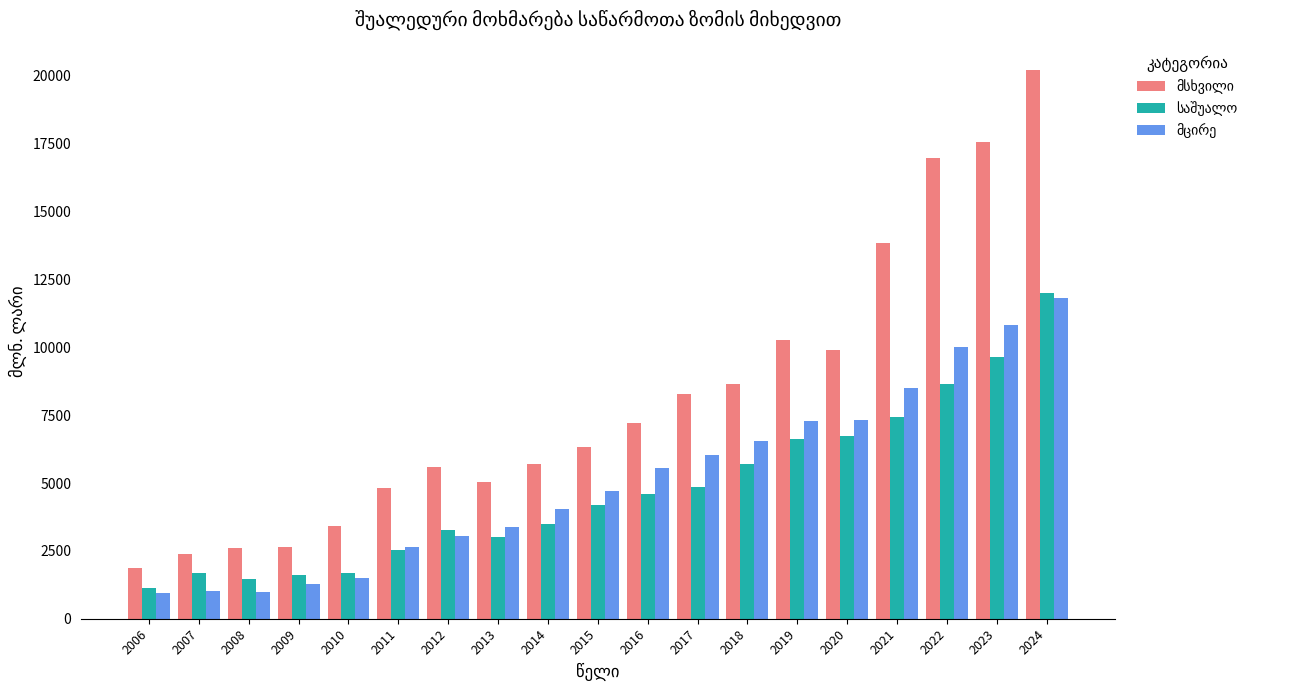

Are the bars horizontal?

No